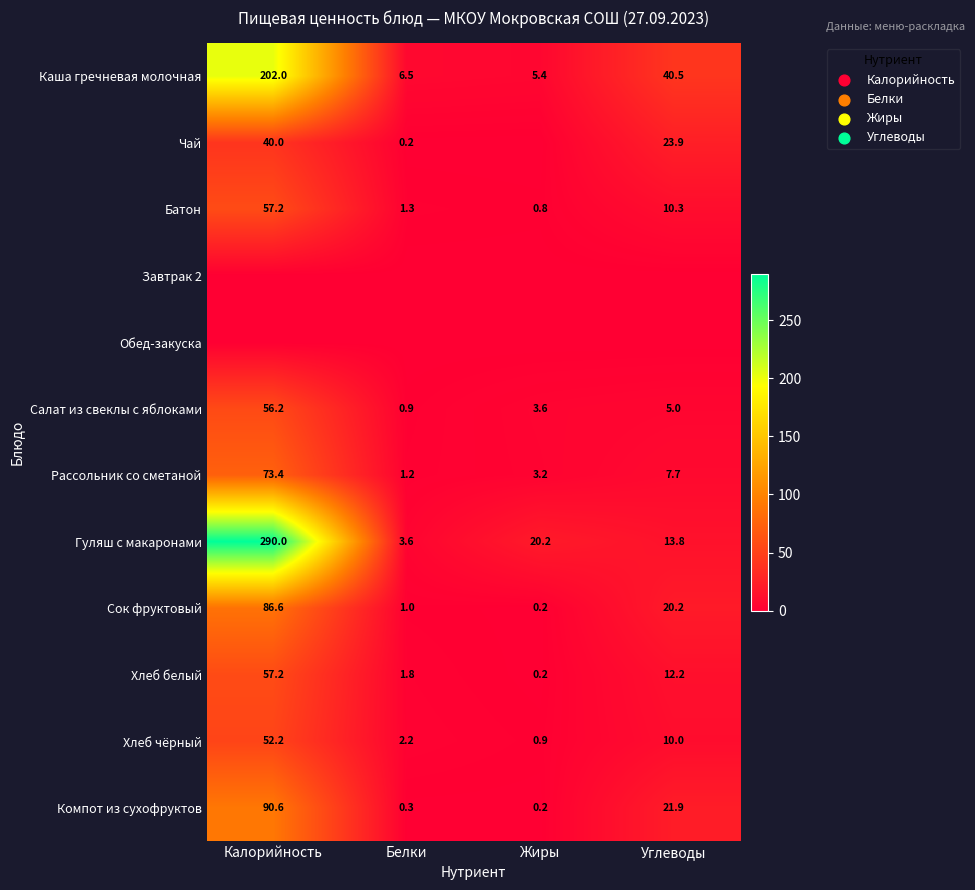

True or false: Рассольник со сметаной has a value of 13.1 at Углеводы.

False